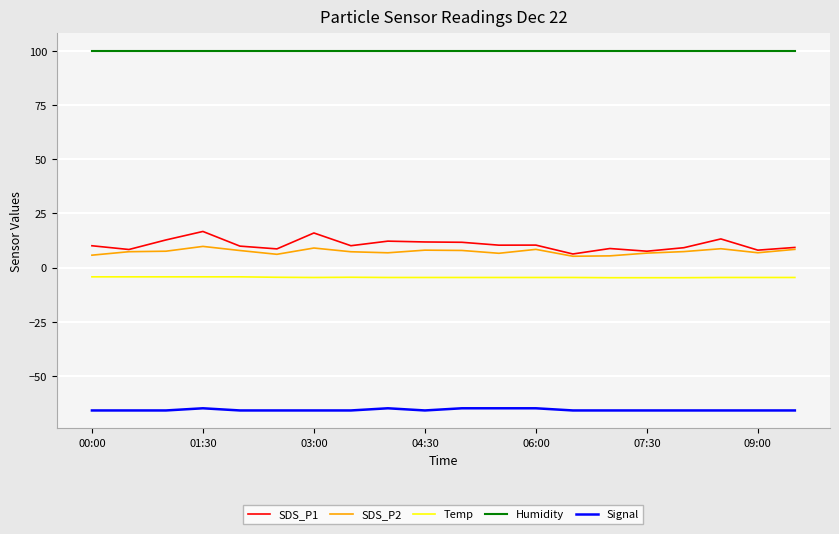

Rank the series by their maximum value, from highest to lowest.

Humidity, SDS_P1, SDS_P2, Temp, Signal